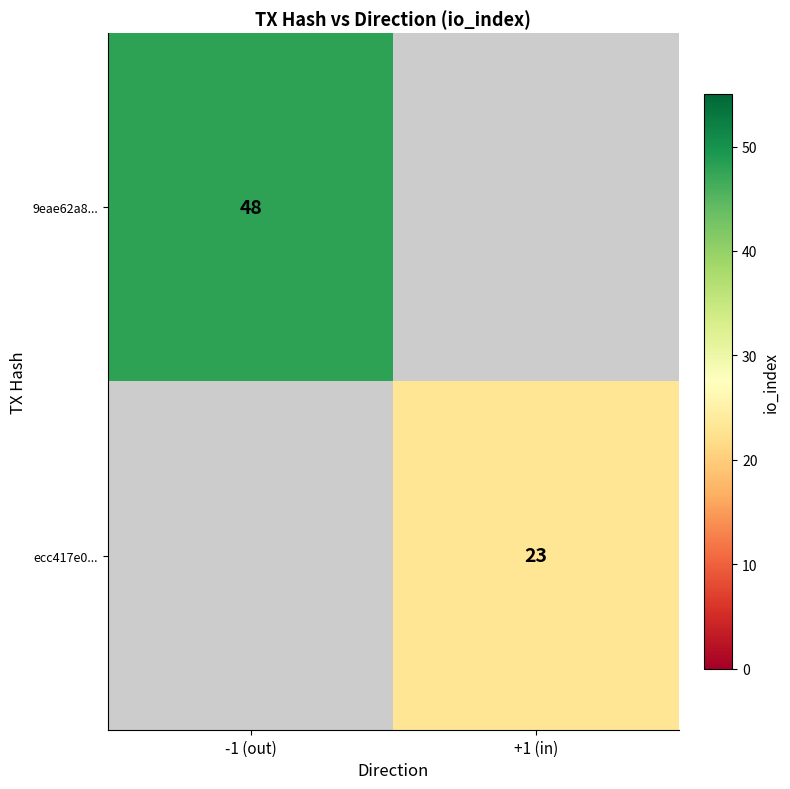

True or false: ecc417e0... has a value of 37 at +1 (in).

False